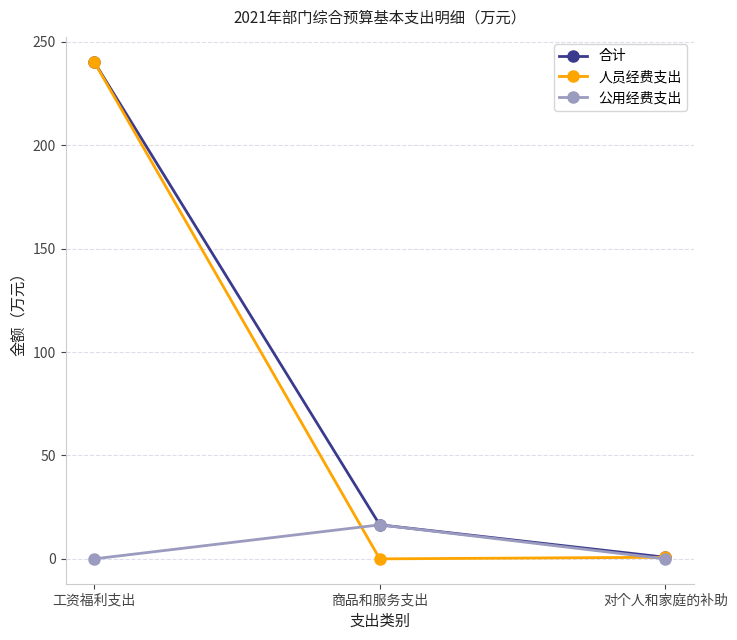

At which category does the chart reach its peak across all series?

工资福利支出